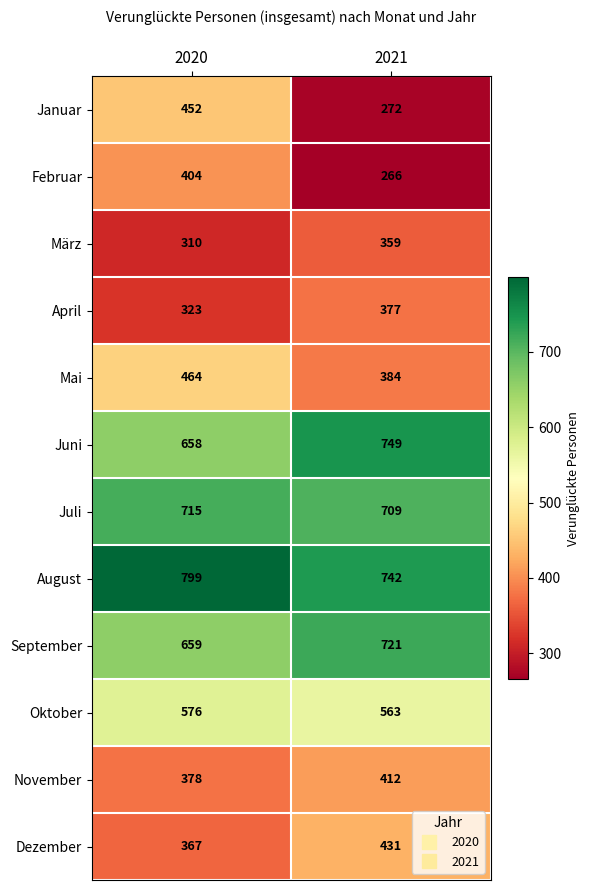

At which category is the sum across all series the highest?

2020